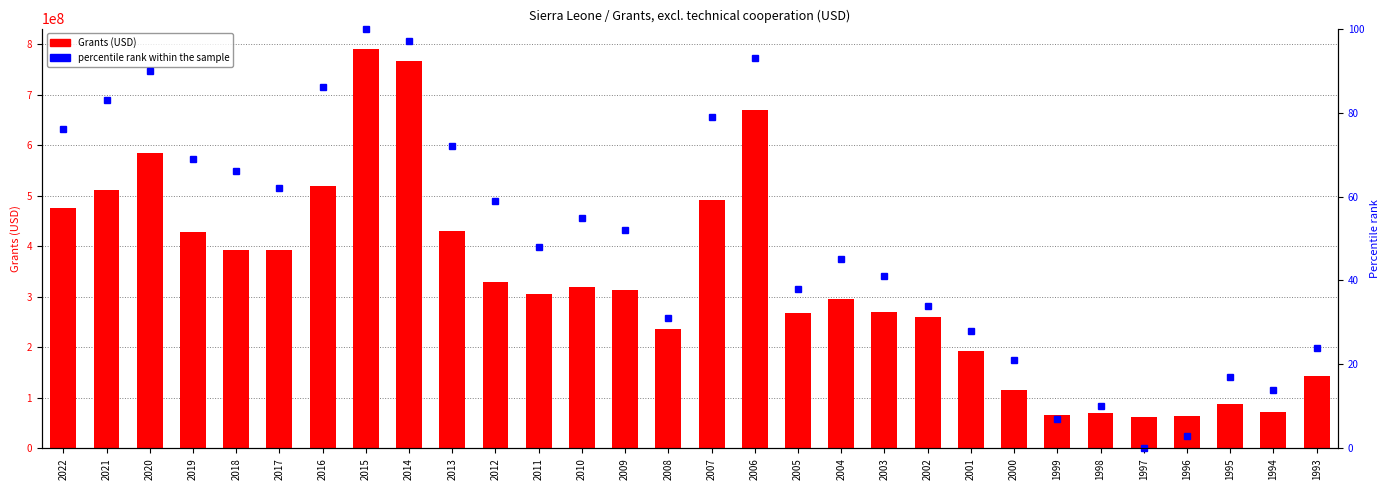

Rank the categories by percentile rank within the sample value from highest to lowest.

2015, 2014, 2006, 2020, 2016, 2021, 2007, 2022, 2013, 2019, 2018, 2017, 2012, 2010, 2009, 2011, 2004, 2003, 2005, 2002, 2008, 2001, 1993, 2000, 1995, 1994, 1998, 1999, 1996, 1997